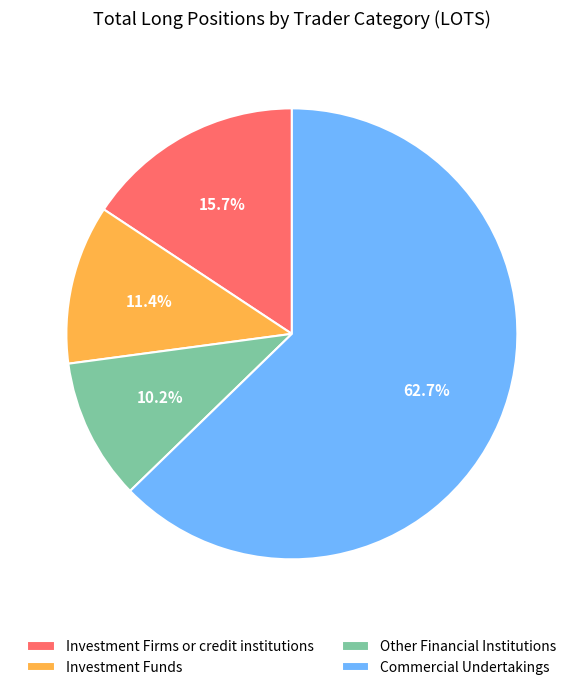

How many segments does this pie chart have?

4